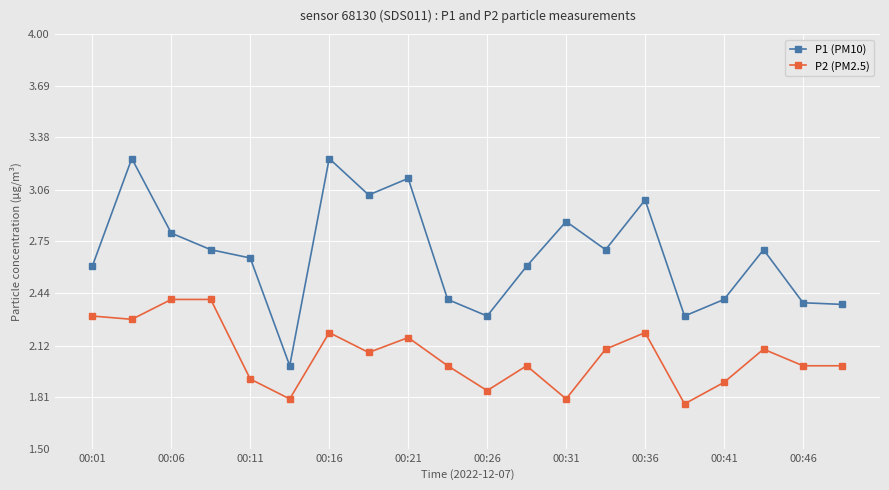

How many lines are shown in the chart?

2